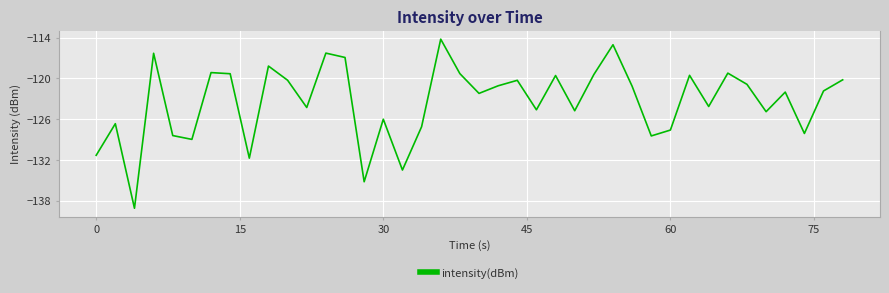

What is the minimum value shown in the chart?

-139.1